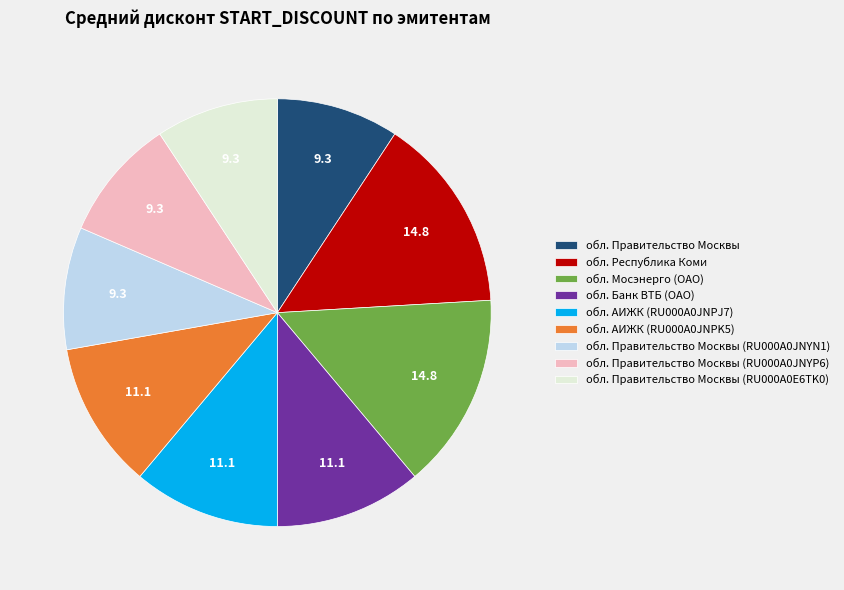

Which has a higher value, обл. Банк ВТБ (ОАО) or обл. Правительство Москвы?

обл. Банк ВТБ (ОАО)